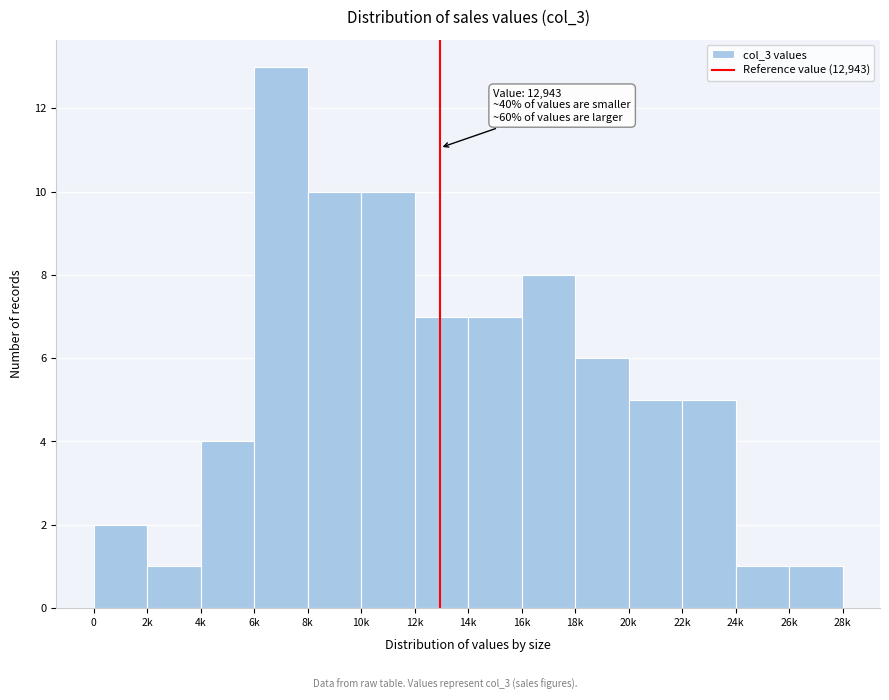

Reading right to left, extract all data points from this chart.

26k=1	24k=1	22k=5	20k=5	18k=6	16k=8	14k=7	12k=7	10k=10	8k=10	6k=13	4k=4	2k=1	0=2